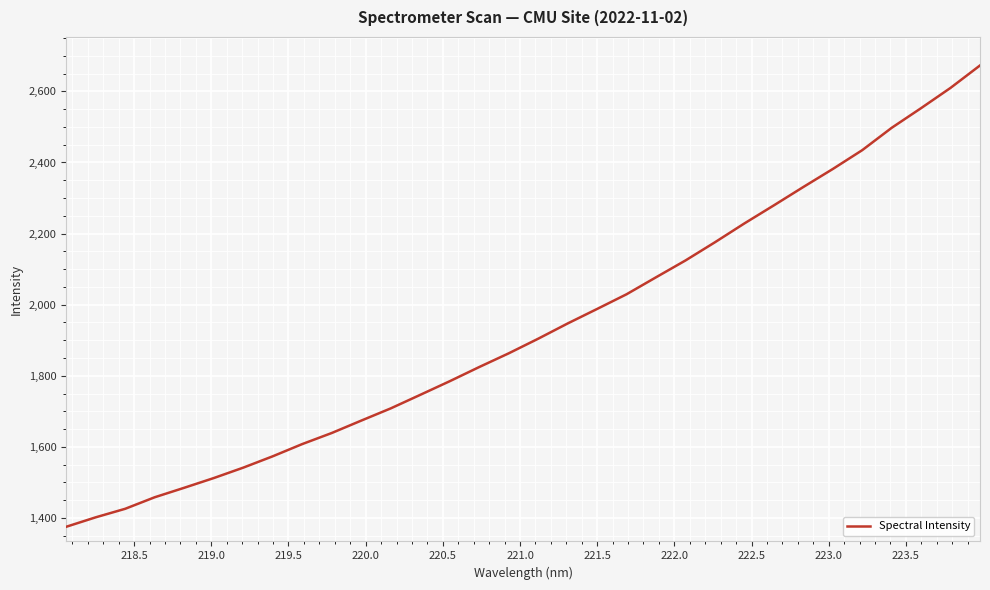

What is the difference between the maximum and minimum values?

1297.8